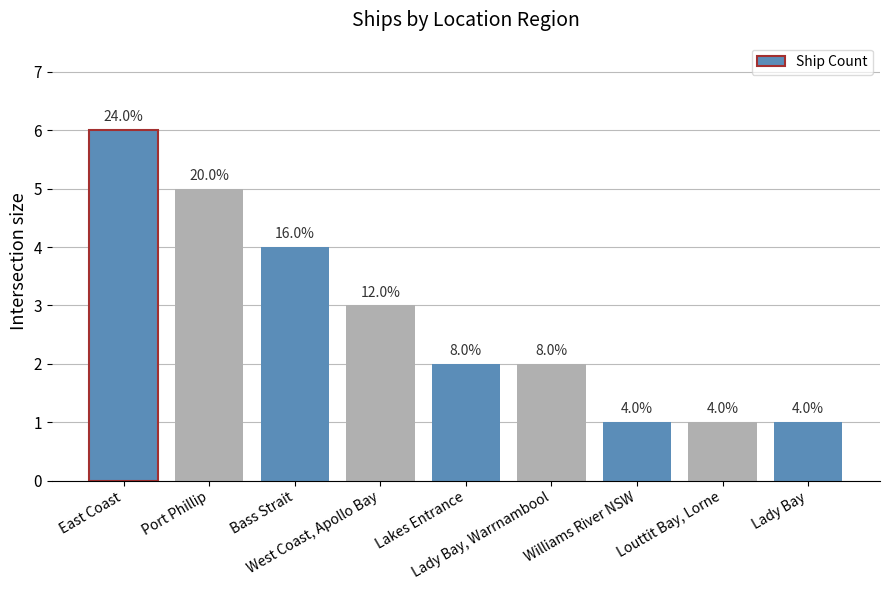

Rank the categories by value from lowest to highest.

Williams River NSW, Louttit Bay, Lorne, Lady Bay, Lakes Entrance, Lady Bay, Warrnambool, West Coast, Apollo Bay, Bass Strait, Port Phillip, East Coast